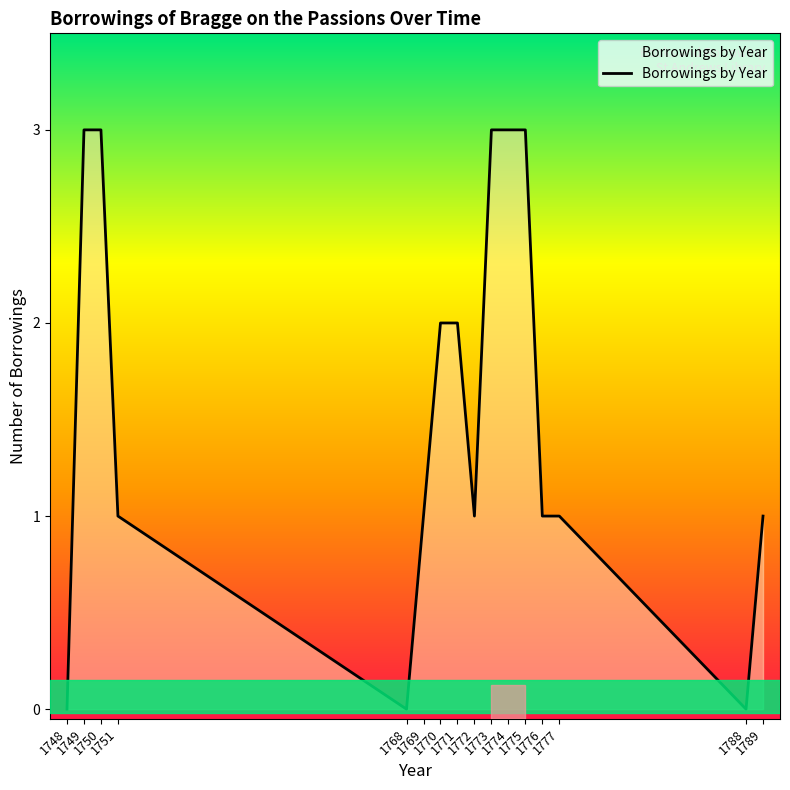

What value does the data have at 1751?

1